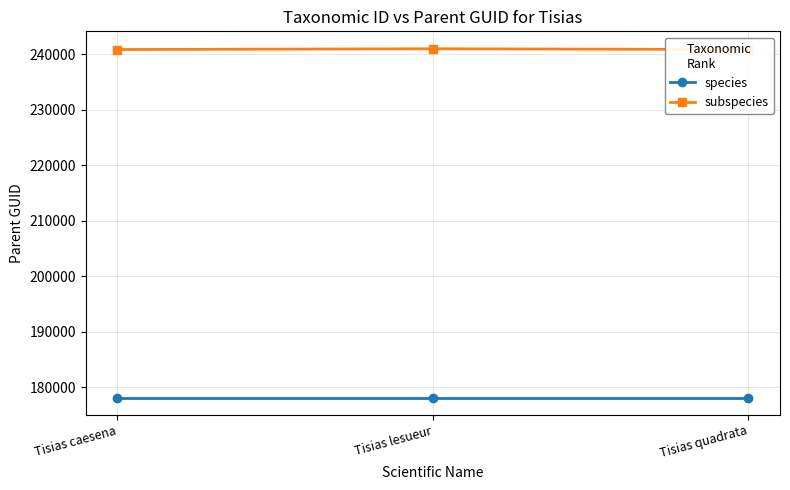

The subspecies series shows 240815 at Tisias quadrata. True or false?

True